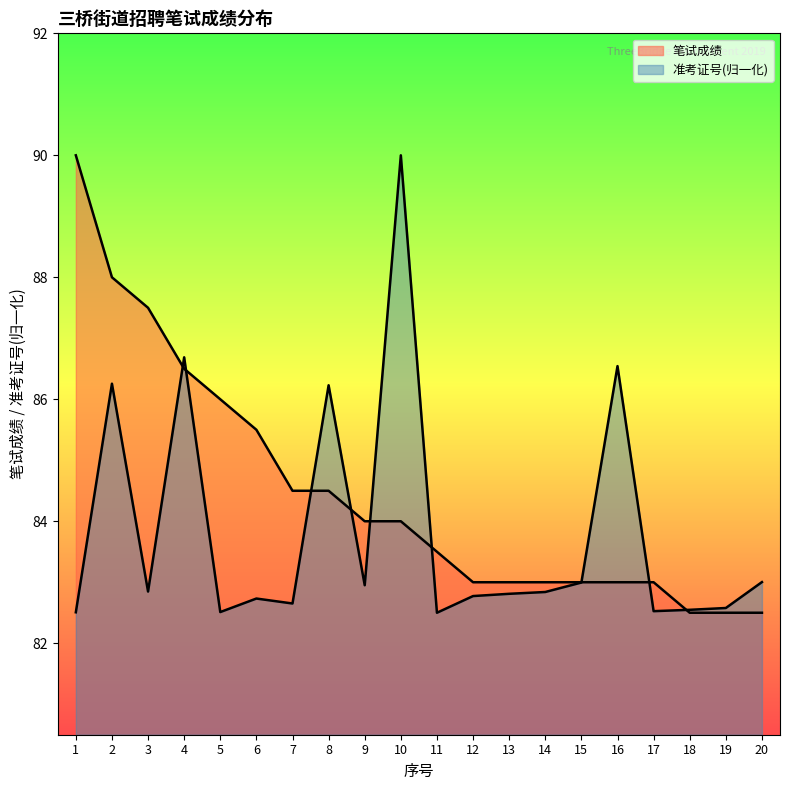

What is the total value across all series at 5?

168.5